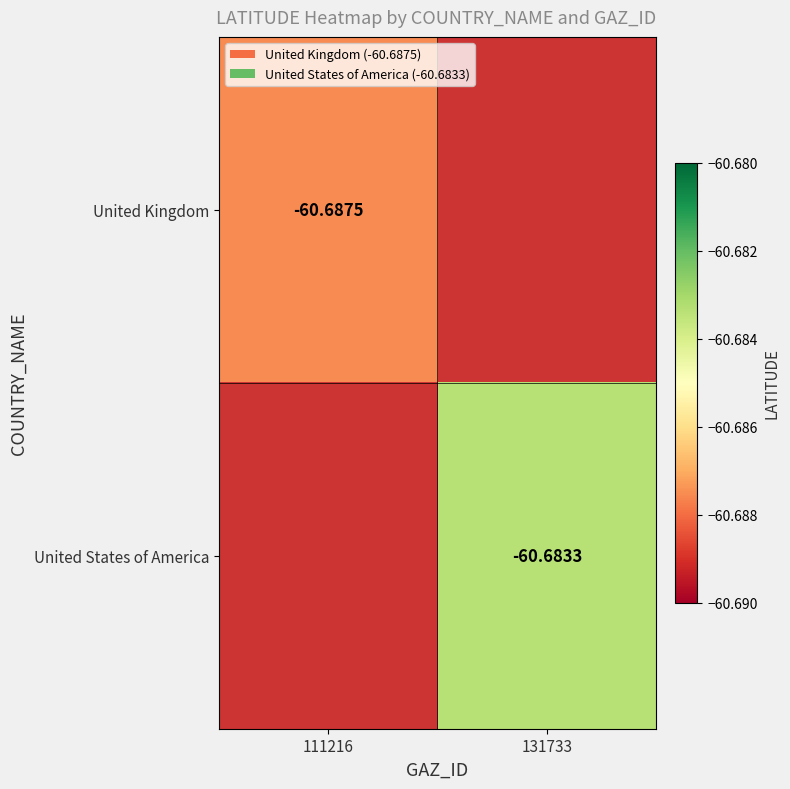

What is the maximum value shown in the chart?

-60.7